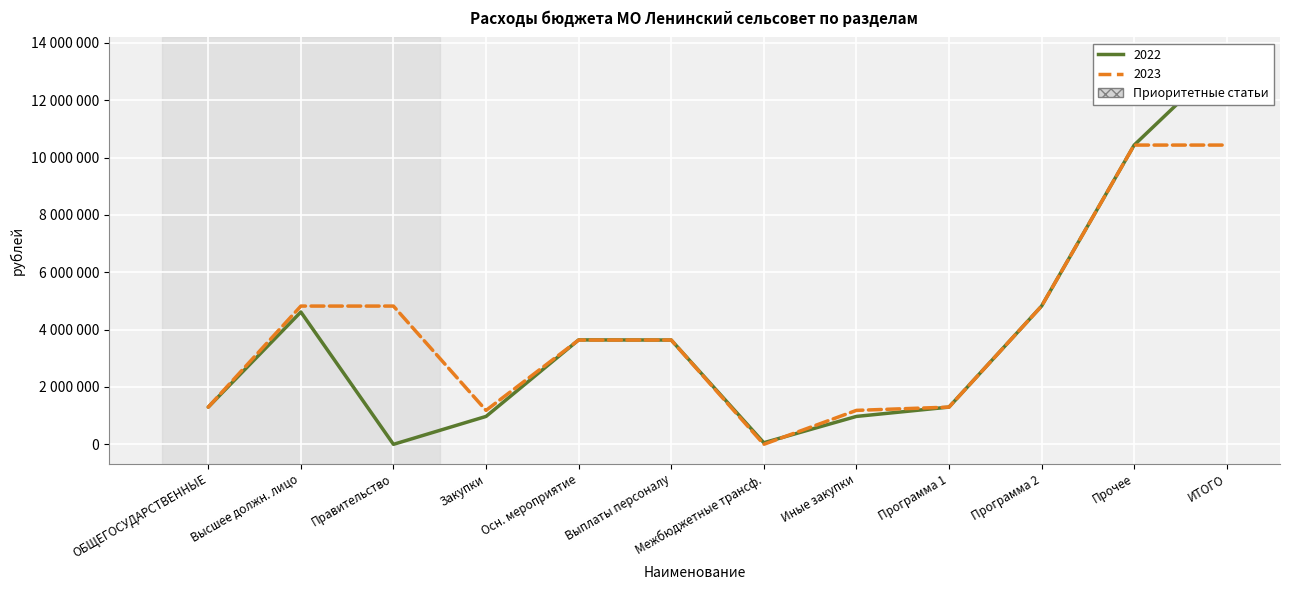

Rank the series by their maximum value, from lowest to highest.

2023, 2022